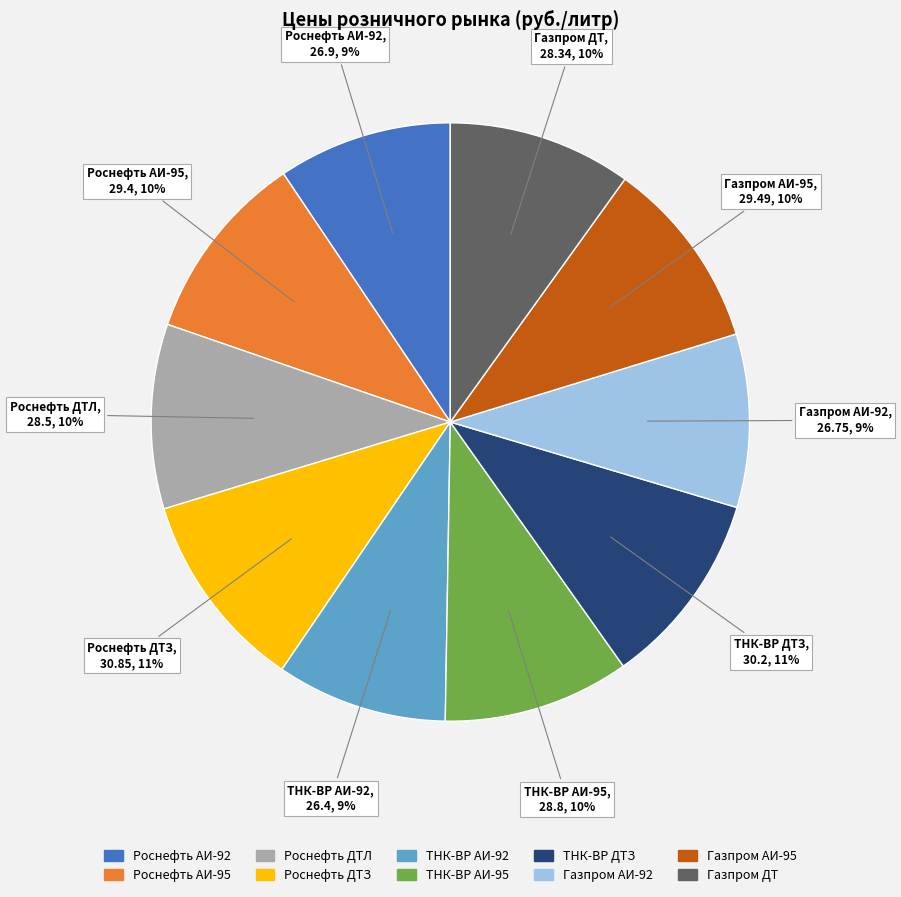

What is the ratio of the value at ТНК-ВР АИ-95 to the value at Газпром ДТ?

1.0